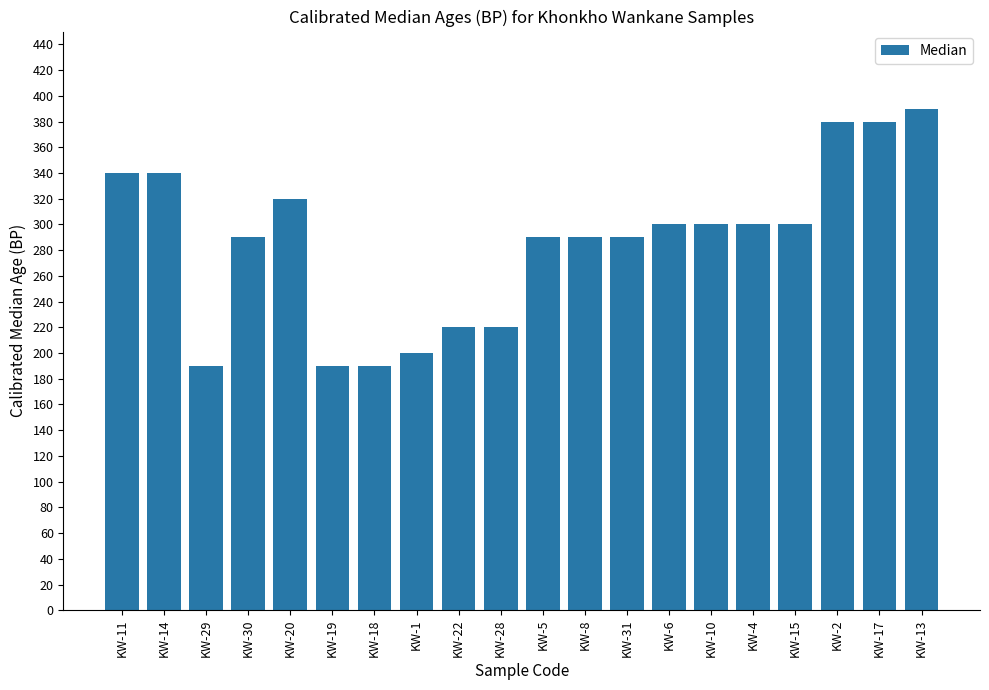

The chart shows a value of 416 at KW-8. True or false?

False